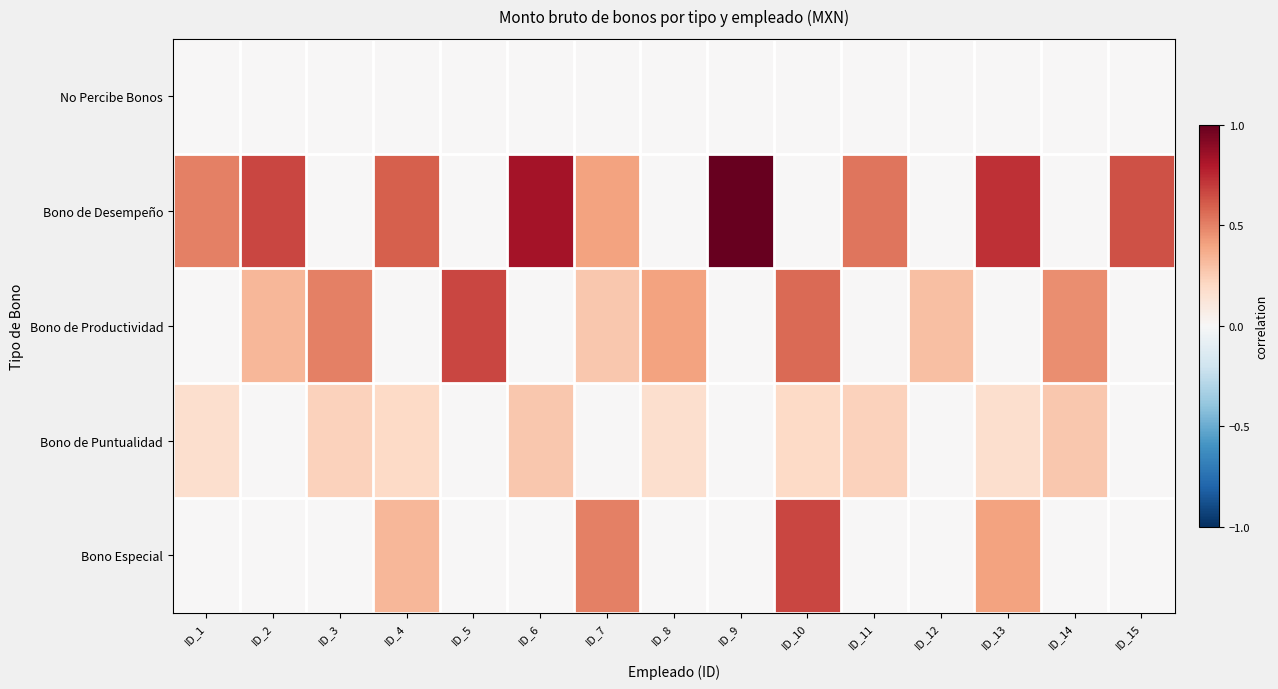

Reading left to right, transcribe all the data shown in this chart.

No Percibe Bonos: ID_1=0.0	ID_2=0.0	ID_3=0.0	ID_4=0.0	ID_5=0.0	ID_6=0.0	ID_7=0.0	ID_8=0.0	ID_9=0.0	ID_10=0.0	ID_11=0.0	ID_12=0.0	ID_13=0.0	ID_14=0.0	ID_15=0.0
Bono de Desempeño: ID_1=0.5	ID_2=0.7	ID_3=0.0	ID_4=0.6	ID_5=0.0	ID_6=0.8	ID_7=0.4	ID_8=0.0	ID_9=1.0	ID_10=0.0	ID_11=0.5	ID_12=0.0	ID_13=0.7	ID_14=0.0	ID_15=0.6
Bono de Productividad: ID_1=0.0	ID_2=0.3	ID_3=0.5	ID_4=0.0	ID_5=0.7	ID_6=0.0	ID_7=0.3	ID_8=0.4	ID_9=0.0	ID_10=0.6	ID_11=0.0	ID_12=0.3	ID_13=0.0	ID_14=0.5	ID_15=0.0
Bono de Puntualidad: ID_1=0.2	ID_2=0.0	ID_3=0.2	ID_4=0.2	ID_5=0.0	ID_6=0.3	ID_7=0.0	ID_8=0.2	ID_9=0.0	ID_10=0.2	ID_11=0.2	ID_12=0.0	ID_13=0.2	ID_14=0.3	ID_15=0.0
Bono Especial: ID_1=0.0	ID_2=0.0	ID_3=0.0	ID_4=0.3	ID_5=0.0	ID_6=0.0	ID_7=0.5	ID_8=0.0	ID_9=0.0	ID_10=0.7	ID_11=0.0	ID_12=0.0	ID_13=0.4	ID_14=0.0	ID_15=0.0